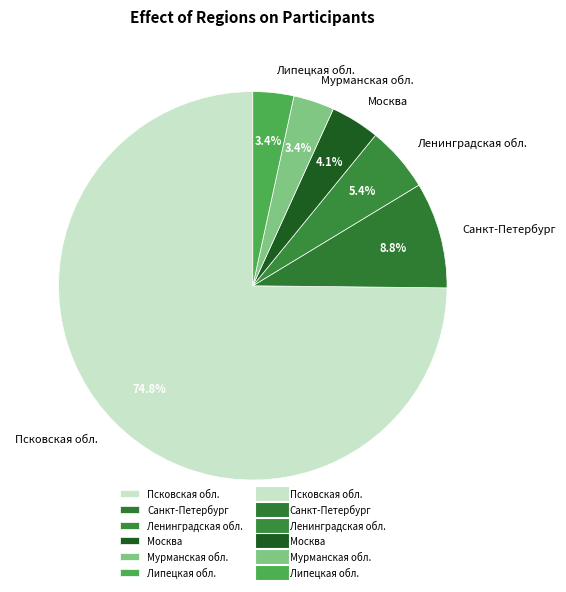

Which slice is the largest?

Псковская обл.